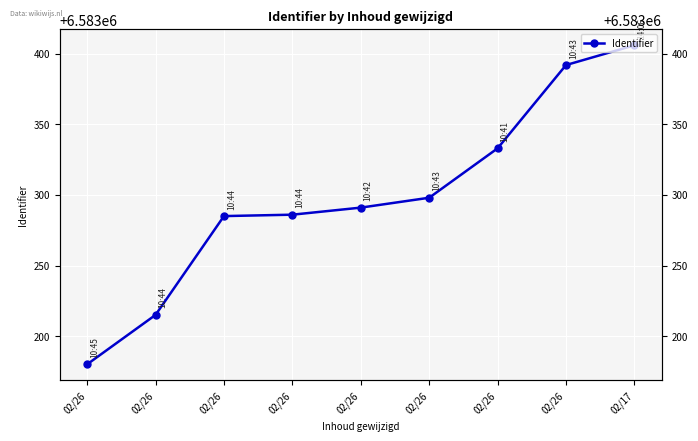

How many data points are above 6583291?

4